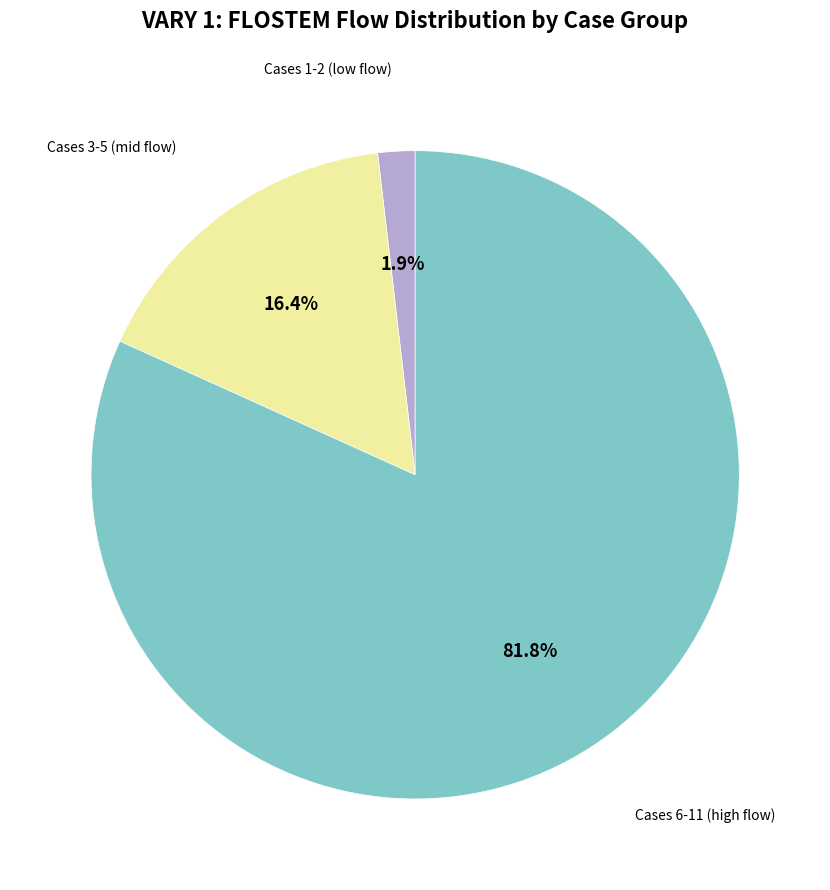

Is there a majority slice in this chart?

Yes